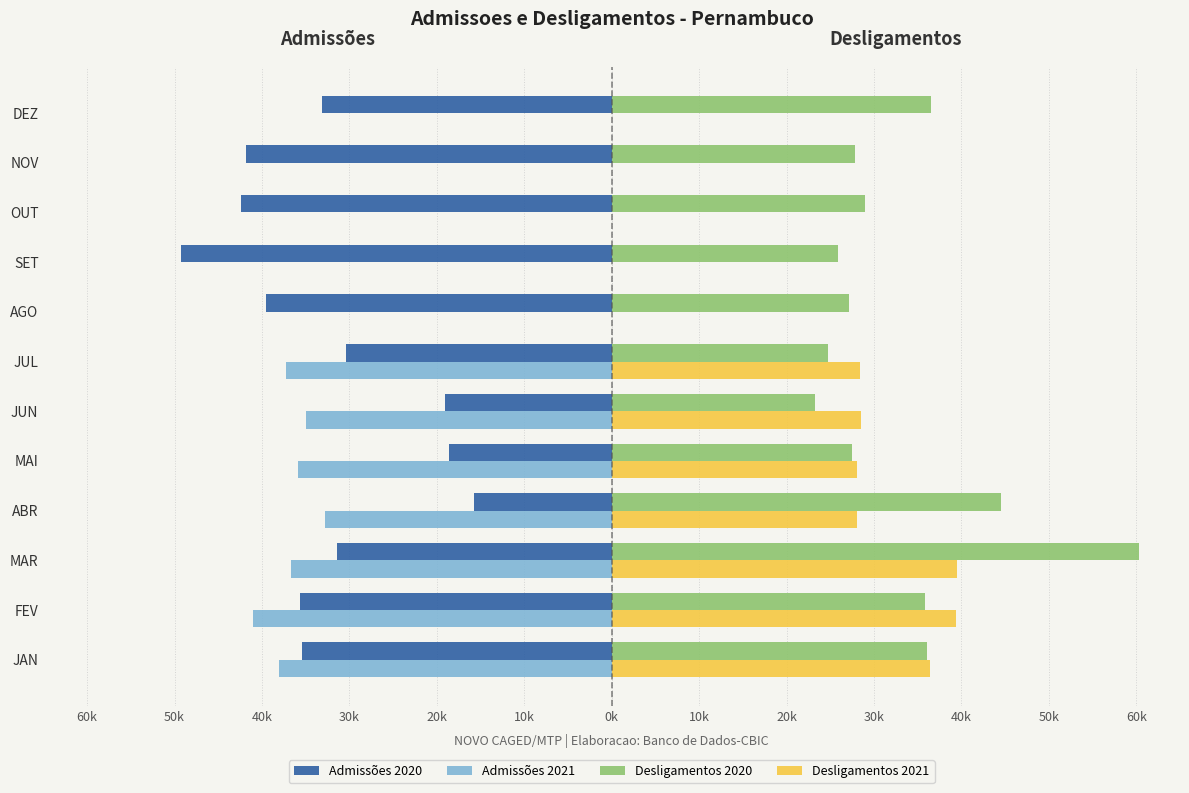

What are all the series names shown in the legend?

Admissões 2020, Admissões 2021, Desligamentos 2020, Desligamentos 2021